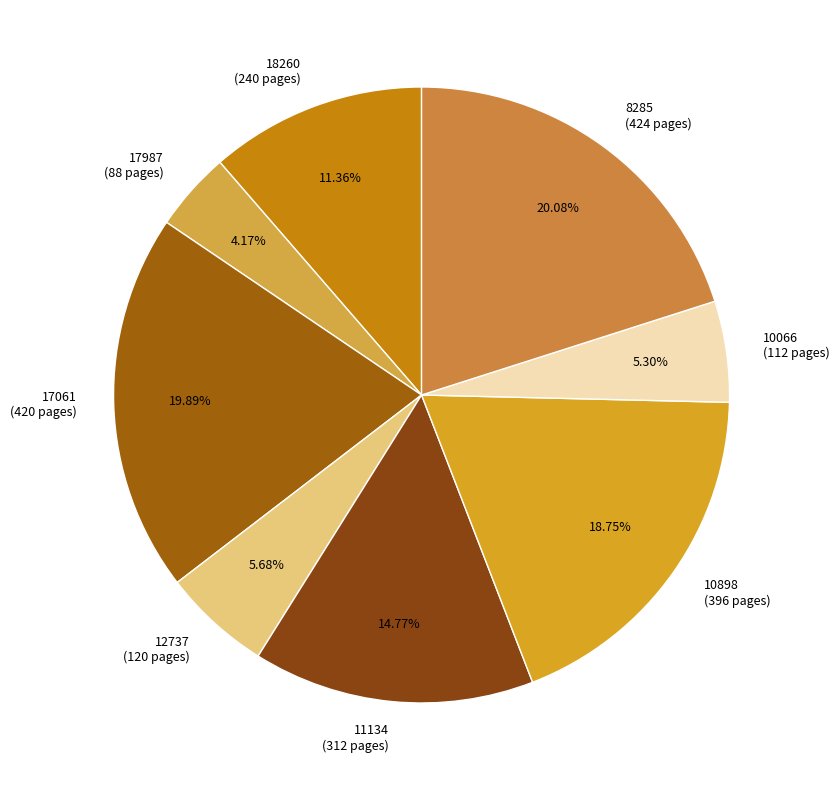

What percentage is the 11134 slice, to the nearest percent?

15%